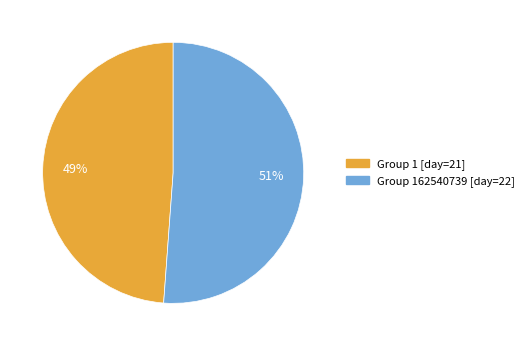

Count the number of slices in the pie.

2